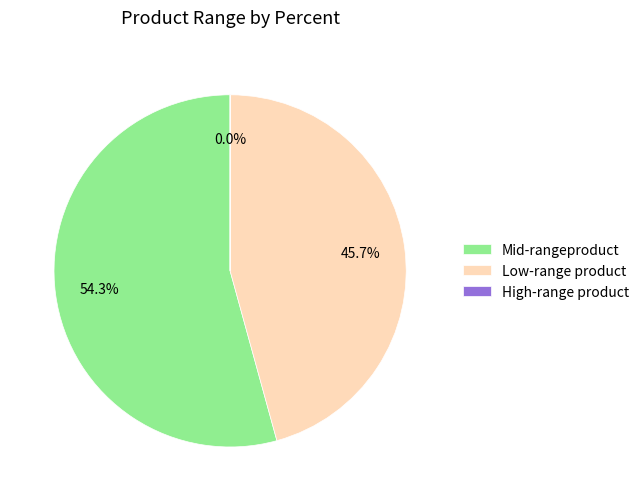

To the nearest percent, what is the average slice percentage?

33%